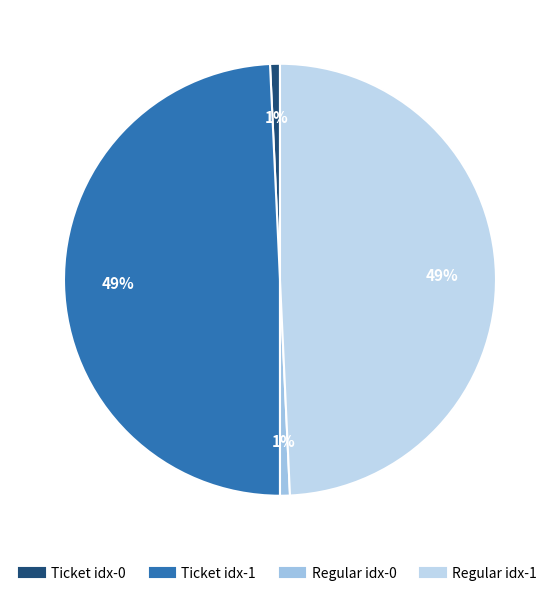

How many slices are in this pie chart?

4